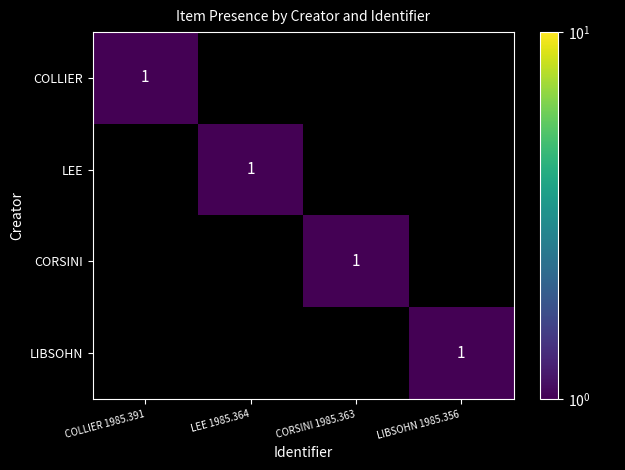

At how many categories does at least one series exceed 0?

4